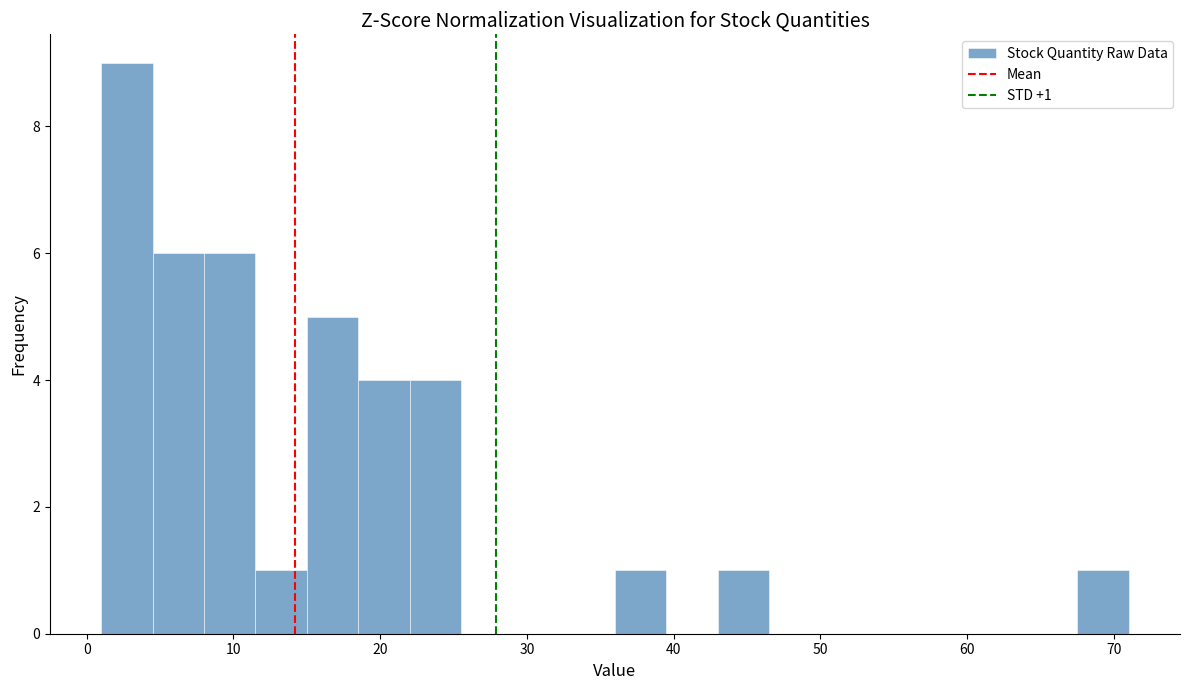

Around what value on the x-axis is the tallest bar? Give the approximate position of its centre, as read against the axis.

3